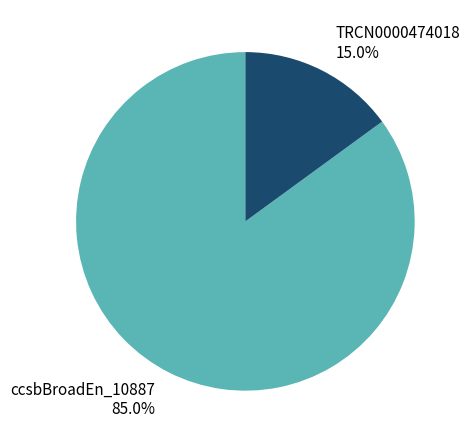

Between TRCN0000474018 and ccsbBroadEn_10887, which is larger?

ccsbBroadEn_10887